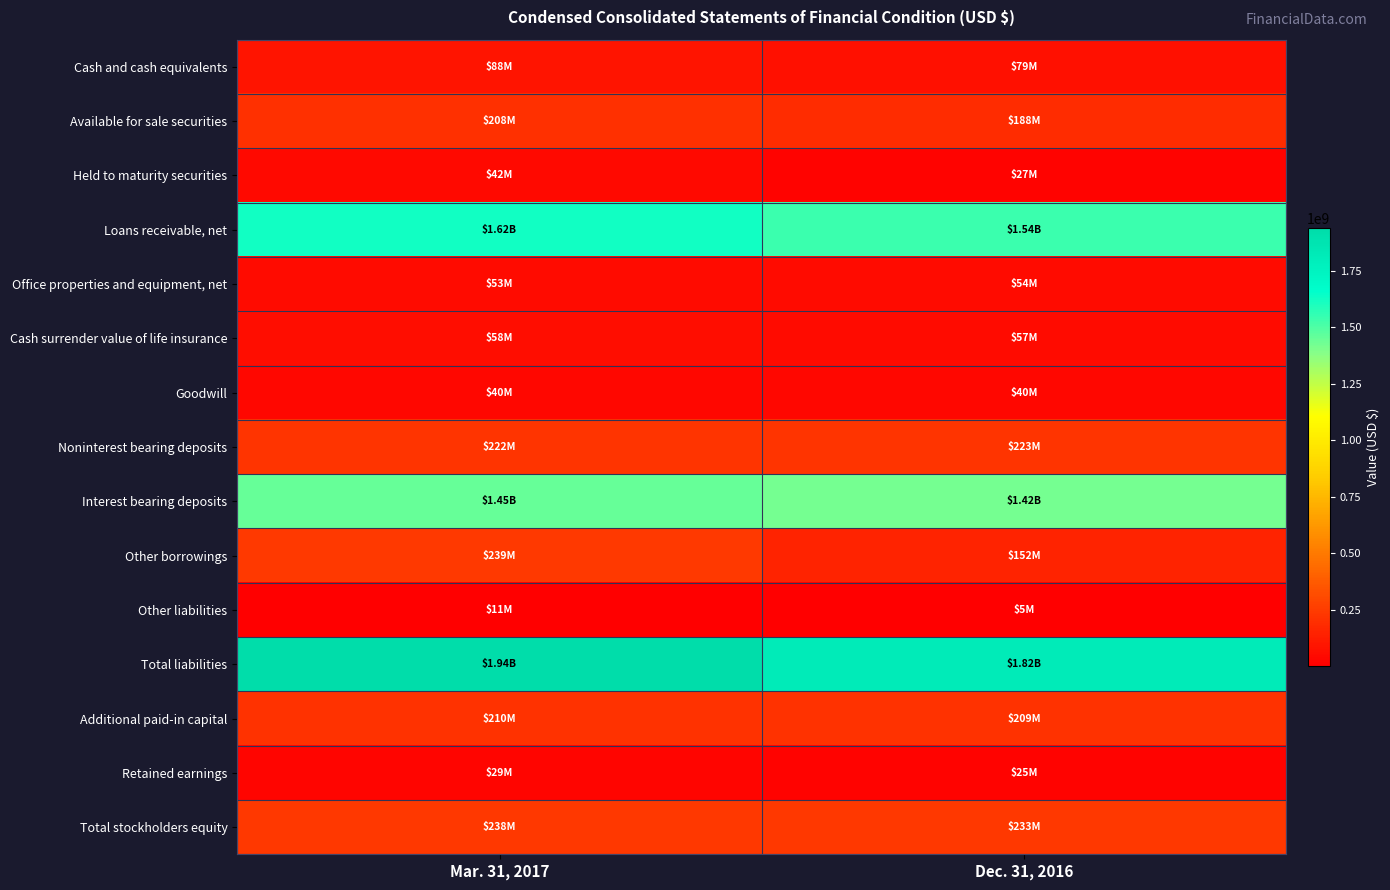

Reading left to right, what are all the values shown in this chart?

Cash and cash equivalents: Mar. 31, 2017=87815000	Dec. 31, 2016=78789000
Available for sale securities: Mar. 31, 2017=208035000	Dec. 31, 2016=188476000
Held to maturity securities: Mar. 31, 2017=42458000	Dec. 31, 2016=26977000
Loans receivable, net: Mar. 31, 2017=1620984000	Dec. 31, 2016=1540805000
Office properties and equipment, net: Mar. 31, 2017=52539000	Dec. 31, 2016=54049000
Cash surrender value of life insurance: Mar. 31, 2017=57676000	Dec. 31, 2016=57267000
Goodwill: Mar. 31, 2017=40196000	Dec. 31, 2016=40196000
Noninterest bearing deposits: Mar. 31, 2017=221891000	Dec. 31, 2016=223038000
Interest bearing deposits: Mar. 31, 2017=1447175000	Dec. 31, 2016=1421042000
Other borrowings: Mar. 31, 2017=238578000	Dec. 31, 2016=152004000
Other liabilities: Mar. 31, 2017=10654000	Dec. 31, 2016=4550000
Total liabilities: Mar. 31, 2017=1936129000	Dec. 31, 2016=1819748000
Additional paid-in capital: Mar. 31, 2017=209623000	Dec. 31, 2016=209274000
Retained earnings: Mar. 31, 2017=29000000	Dec. 31, 2016=25213000
Total stockholders equity: Mar. 31, 2017=237912000	Dec. 31, 2016=233427000